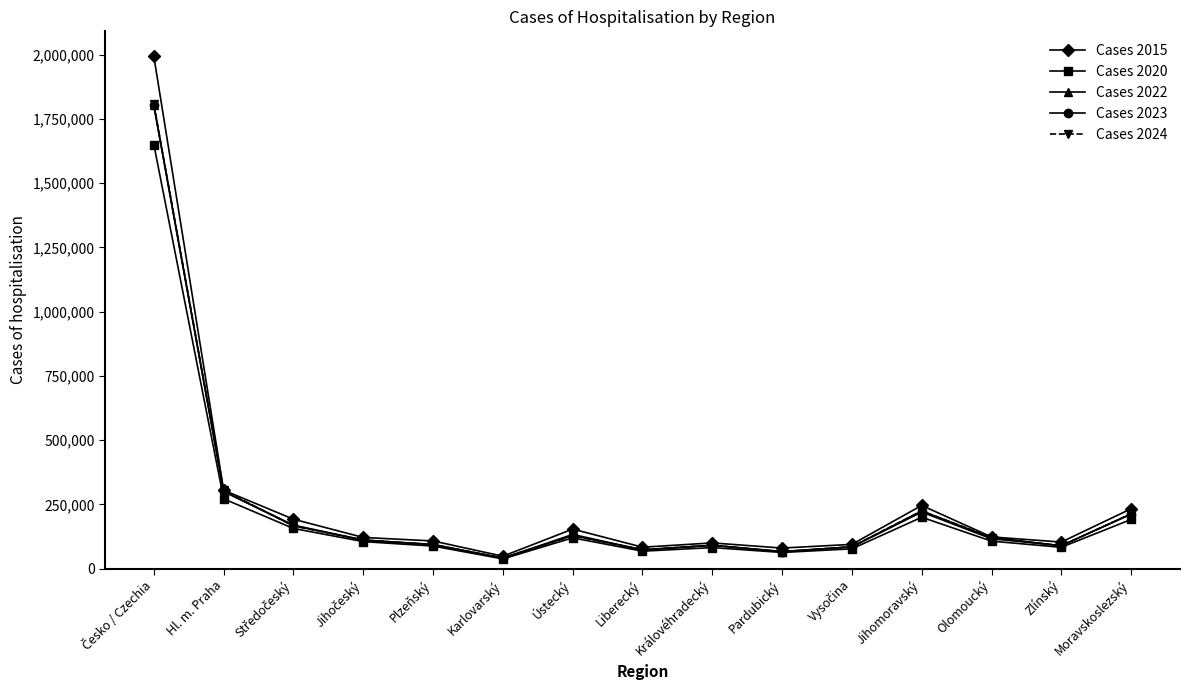

Where is Cases 2023 nearest to the value 922336?

Hl. m. Praha